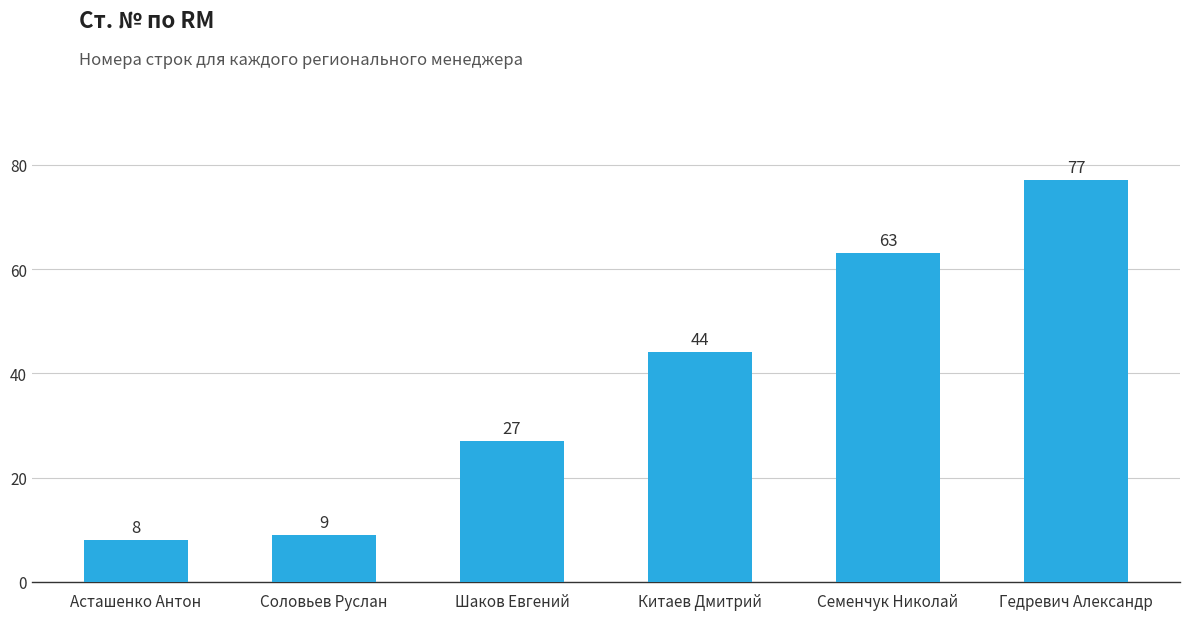

What is the sum of the values at Китаев Дмитрий and Асташенко Антон?

52